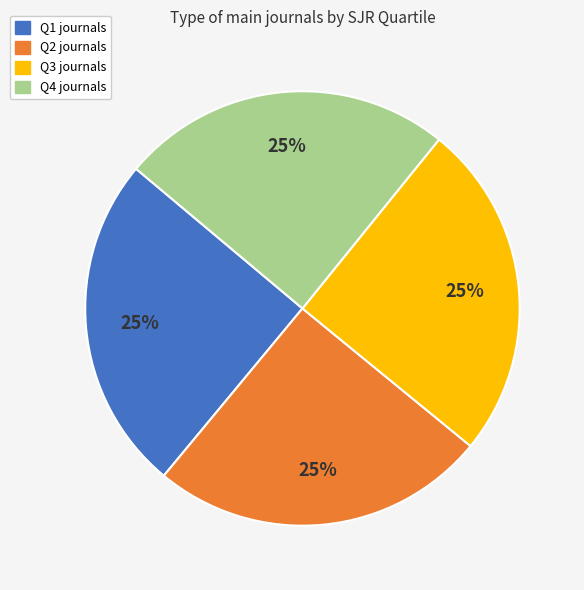

To the nearest percent, what is the average slice percentage?

25%